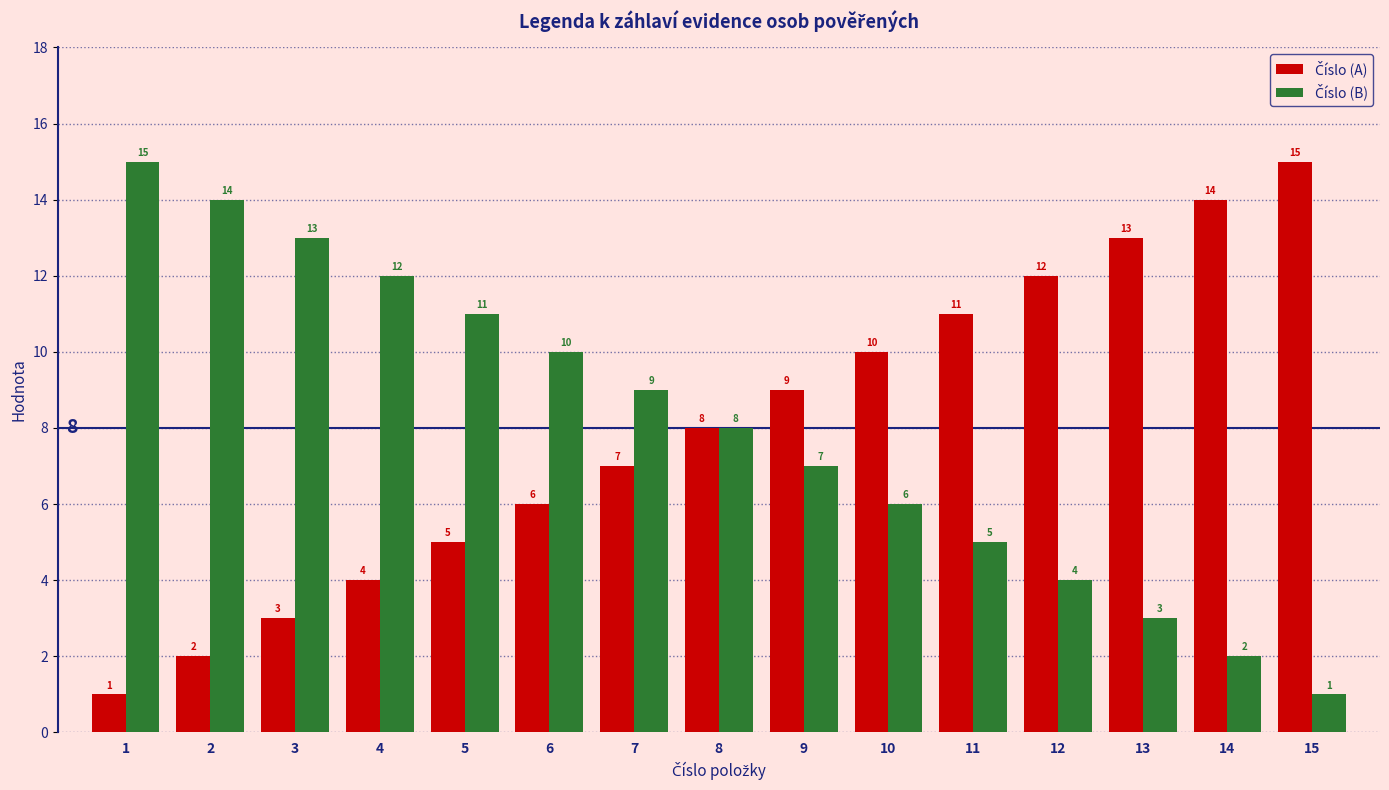

What is the maximum value shown in the chart?

15